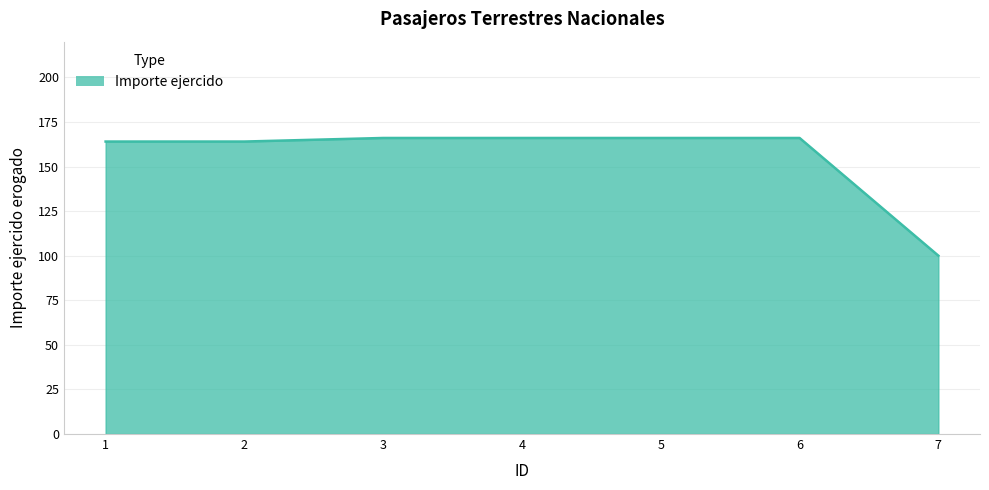

What is the approximate value at 5, to the nearest 5?

165